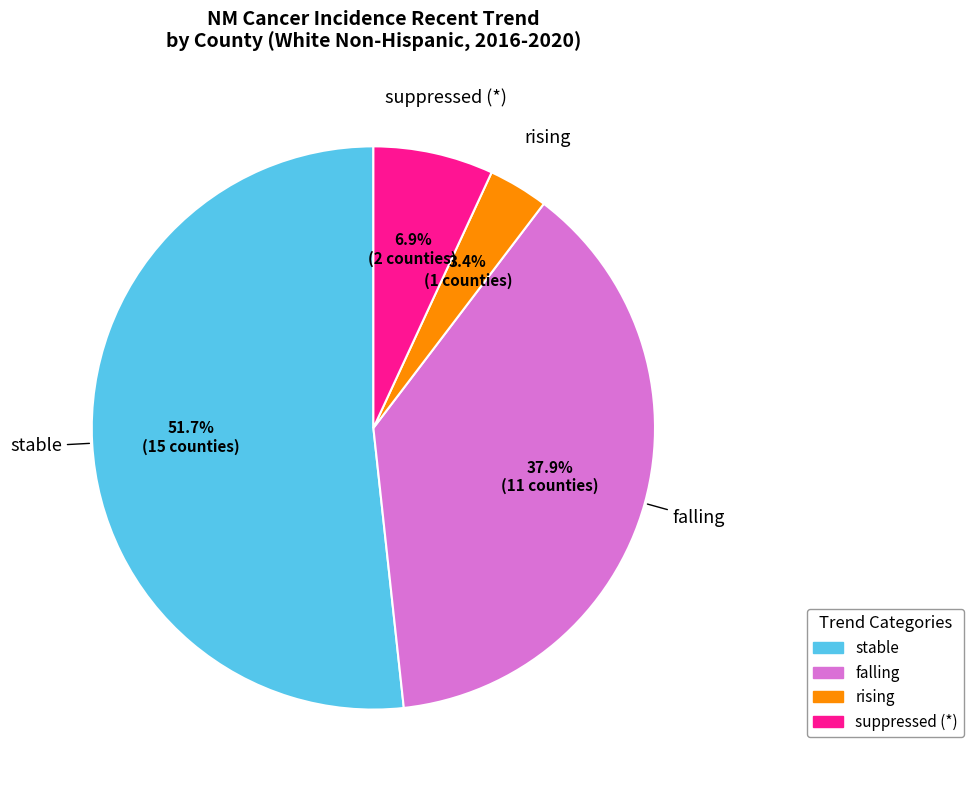

To the nearest percent, what is the average slice percentage?

25%